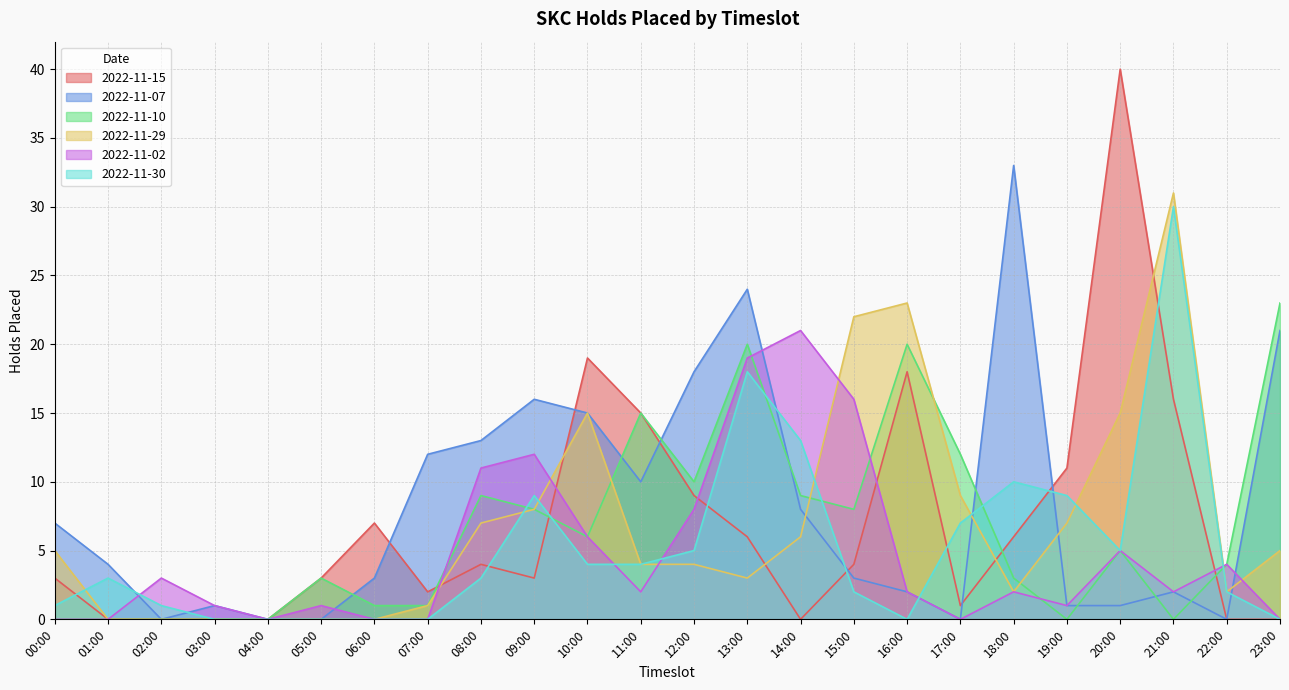

What is the label of the 10th point from the left?

09:00